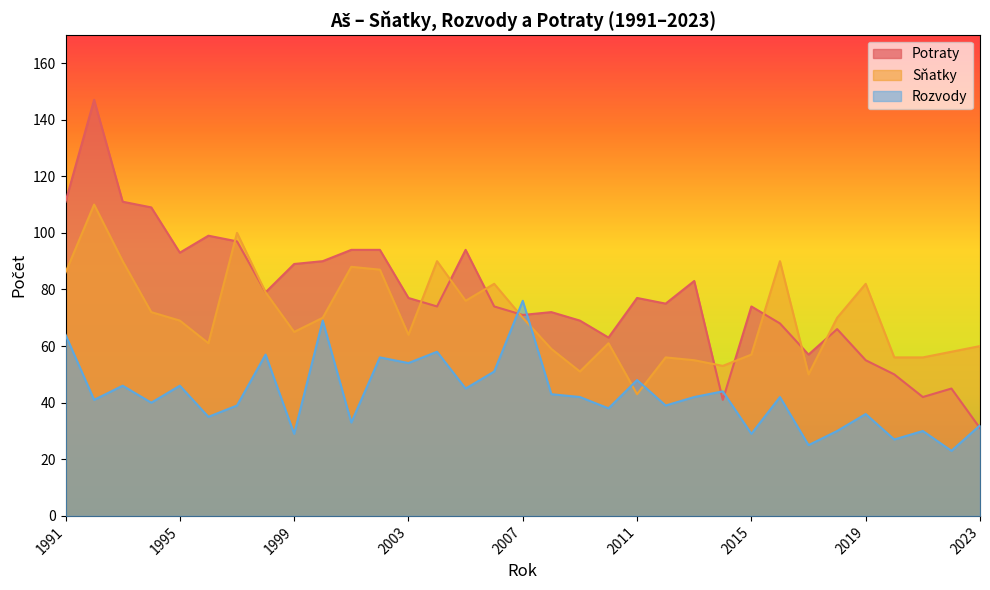

Is it true that Potraty equals 50 at 2020?

True